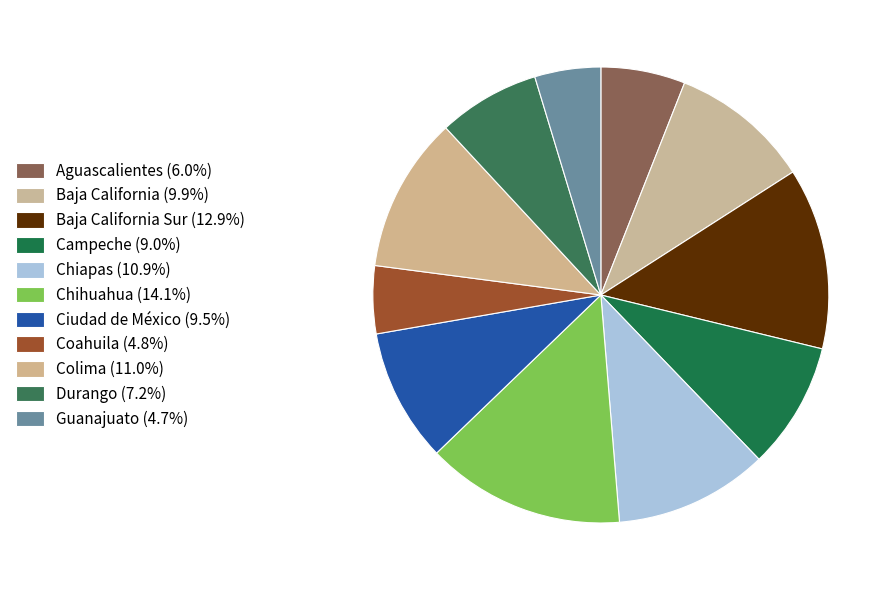

How many segments does this pie chart have?

11